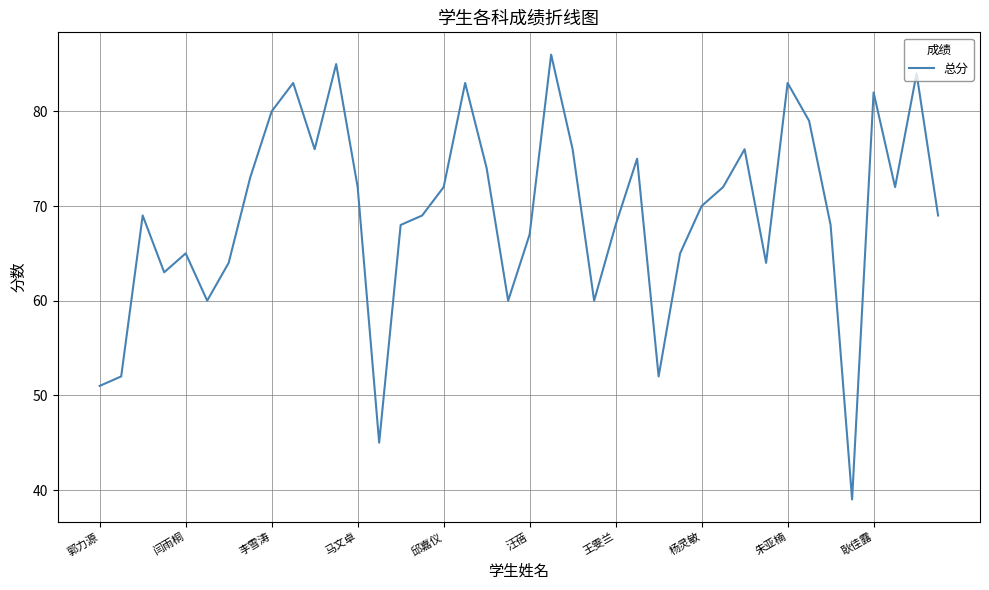

What is the minimum value shown in the chart?

39